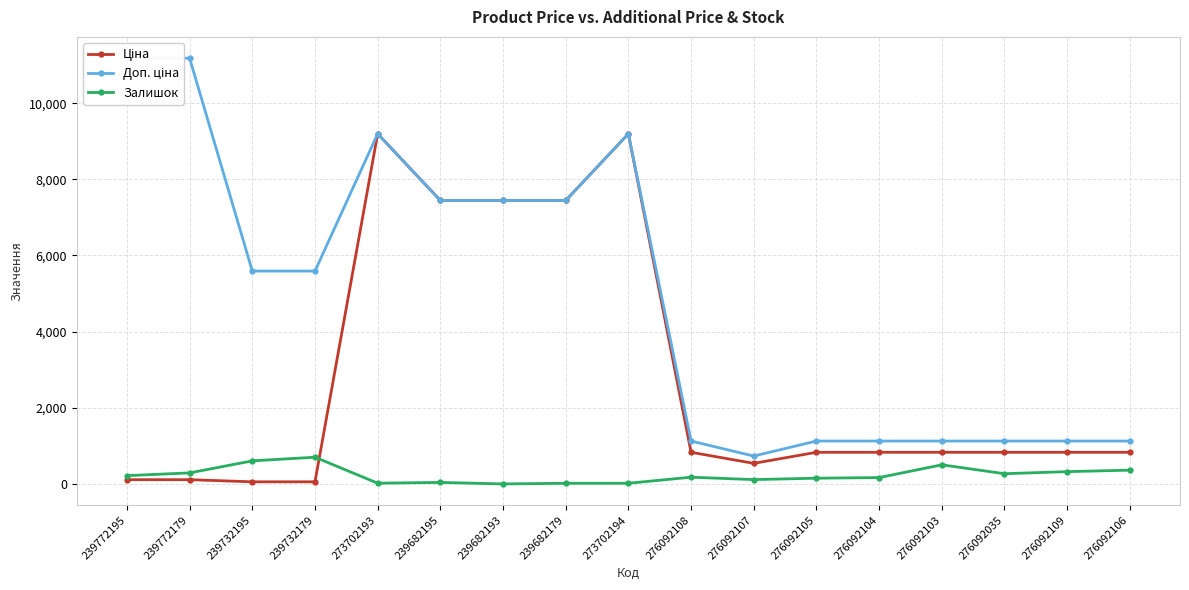

How many interior local valleys does the Доп. ціна series have?

1